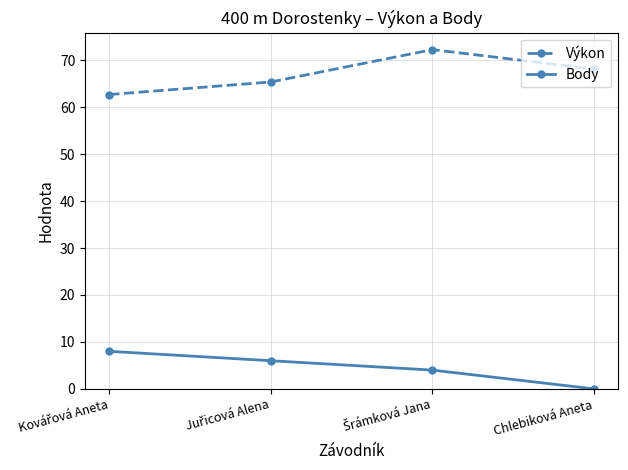

What is the label of the 1st point from the right?

Chlebiková Aneta